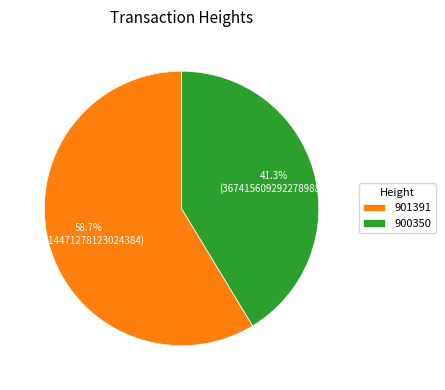

Does any single category account for the majority?

Yes